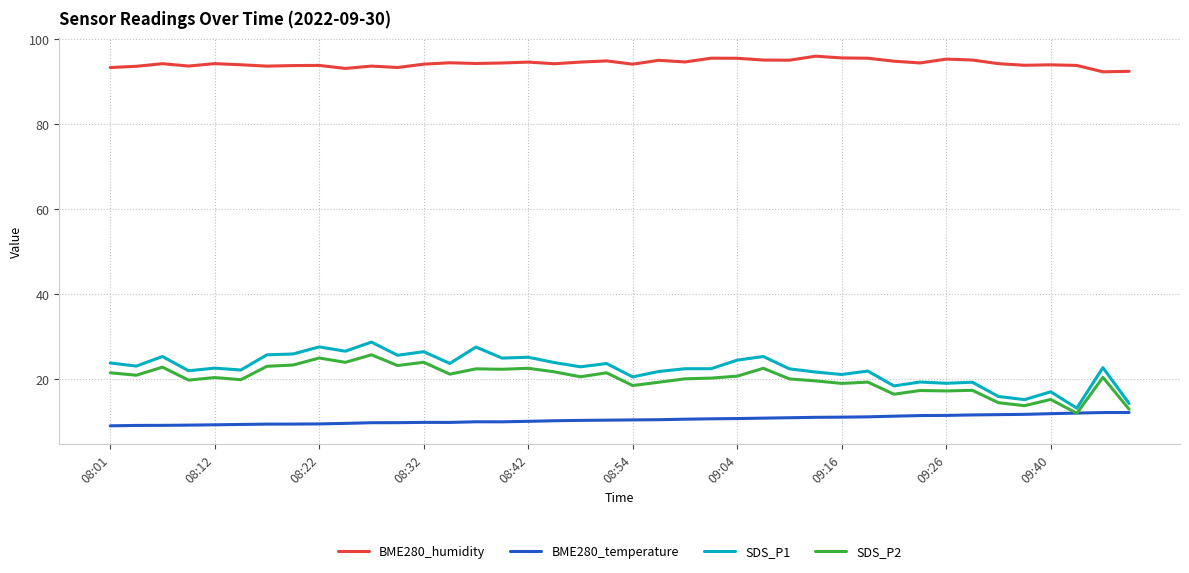

True or false: SDS_P2 and BME280_humidity intersect in this chart.

False